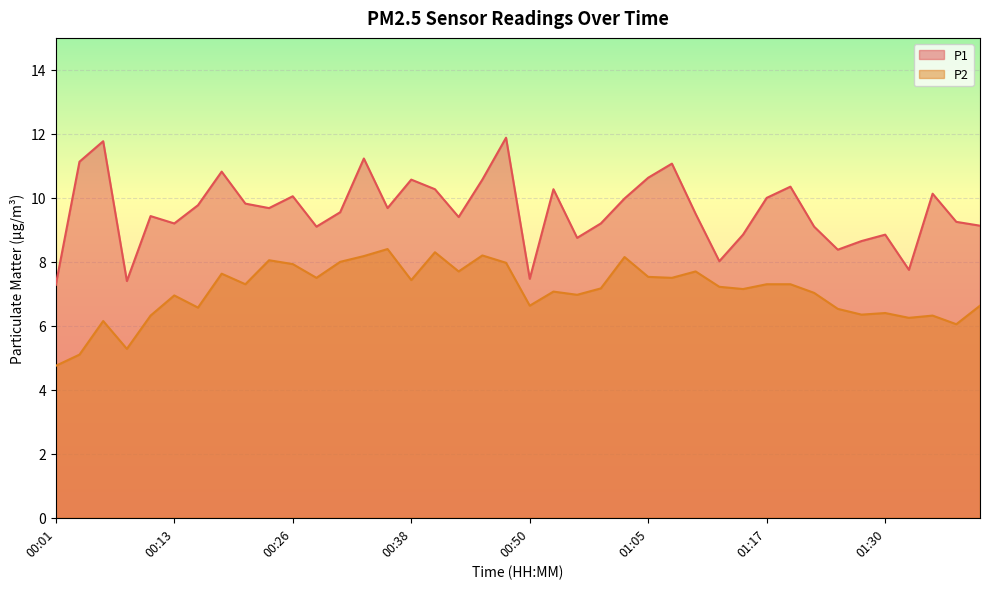

How many distinct data groups are displayed?

2